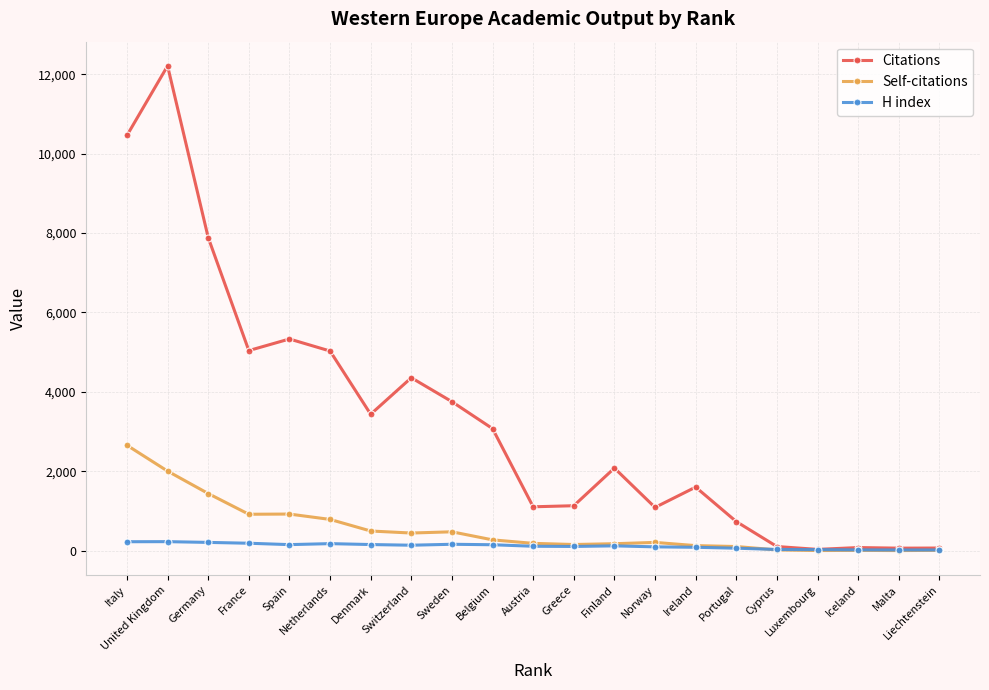

Rank the series by their maximum value, from highest to lowest.

Citations, Self-citations, H index